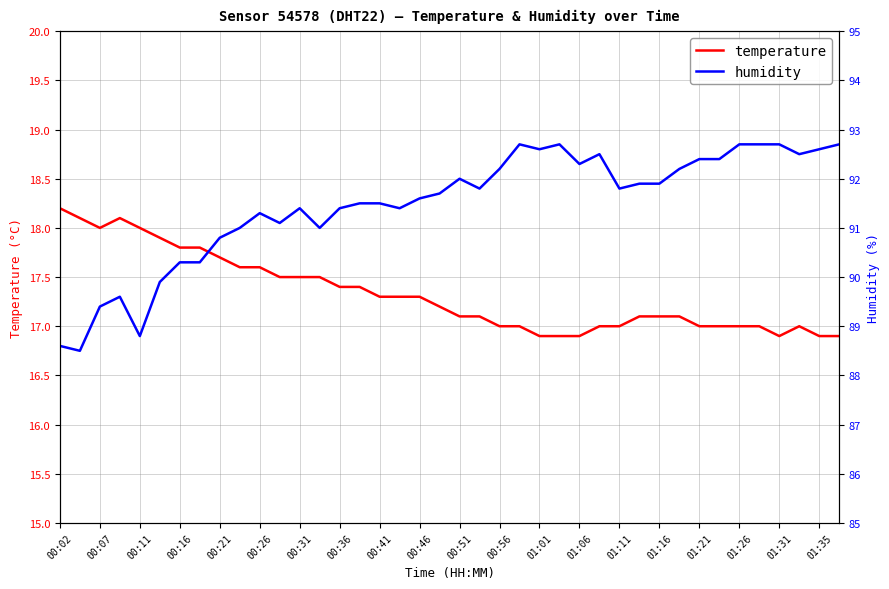

True or false: temperature has a value of 11.2 at 00:46.

False